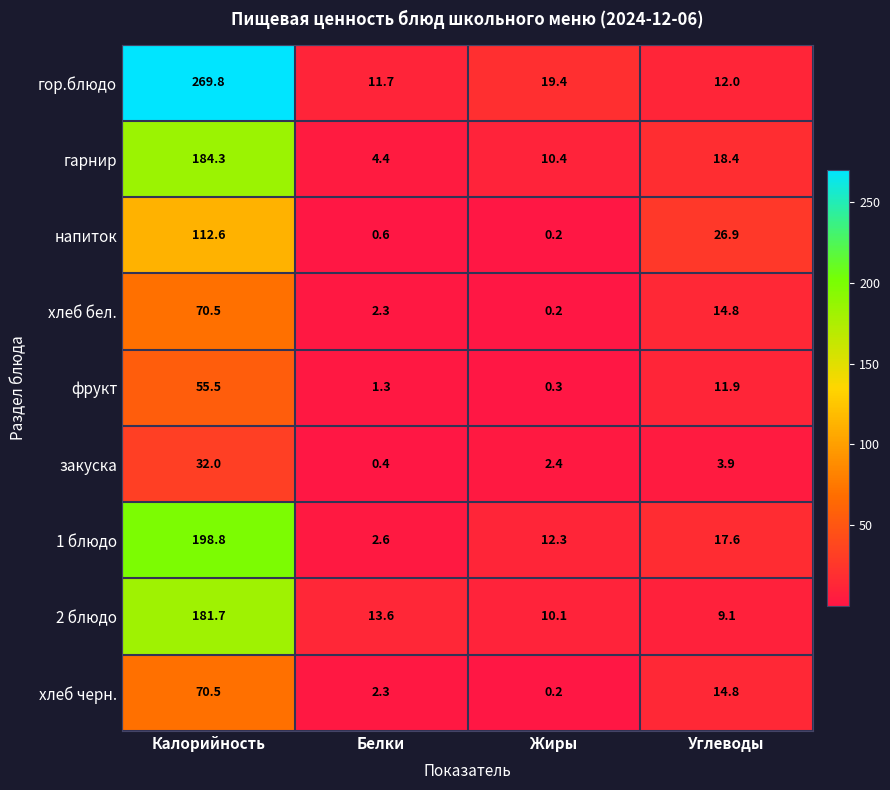

What is the sum of all 2 блюдо values?

214.5